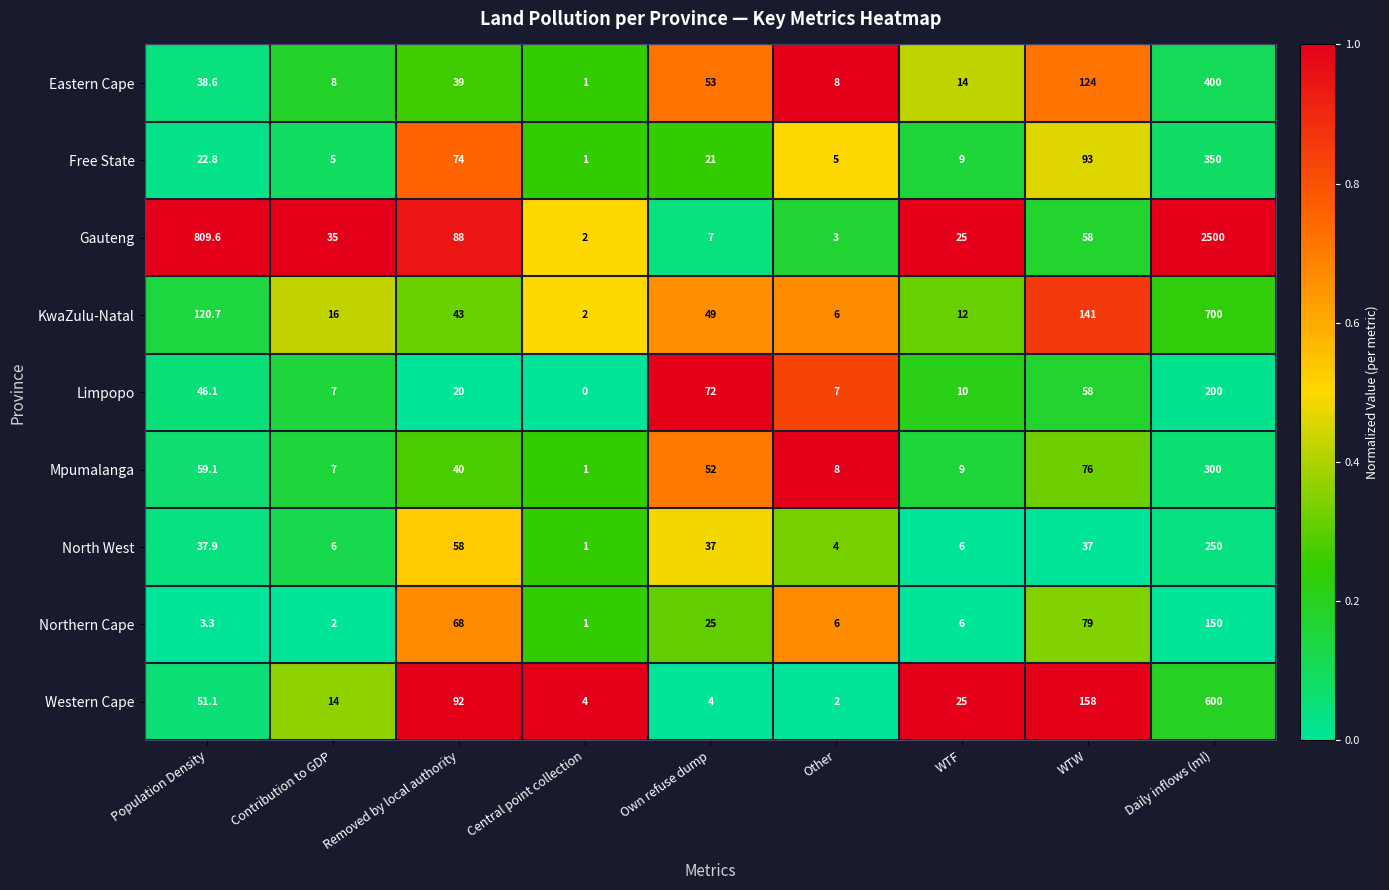

Which category has the highest value in the Gauteng series?

Daily inflows (ml)